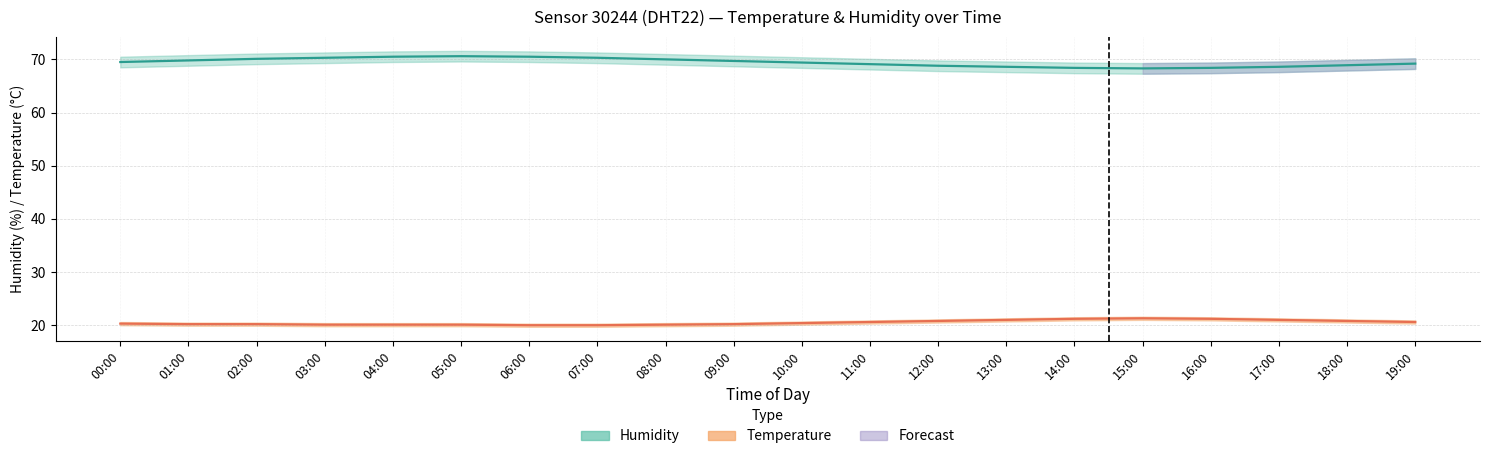

Which category has the highest value in the Temperature series?

15:00